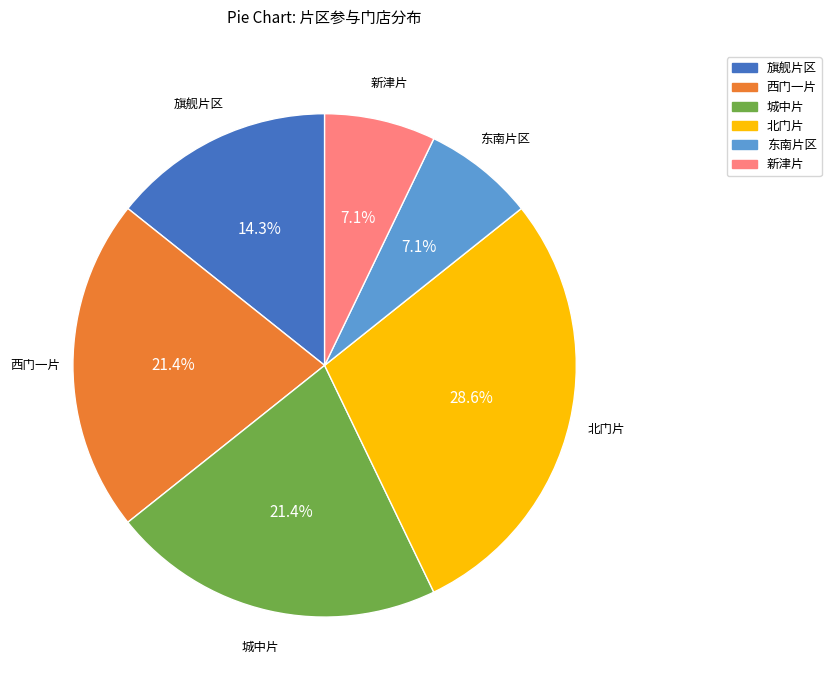

What percentage is the 城中片 slice, to the nearest percent?

21%